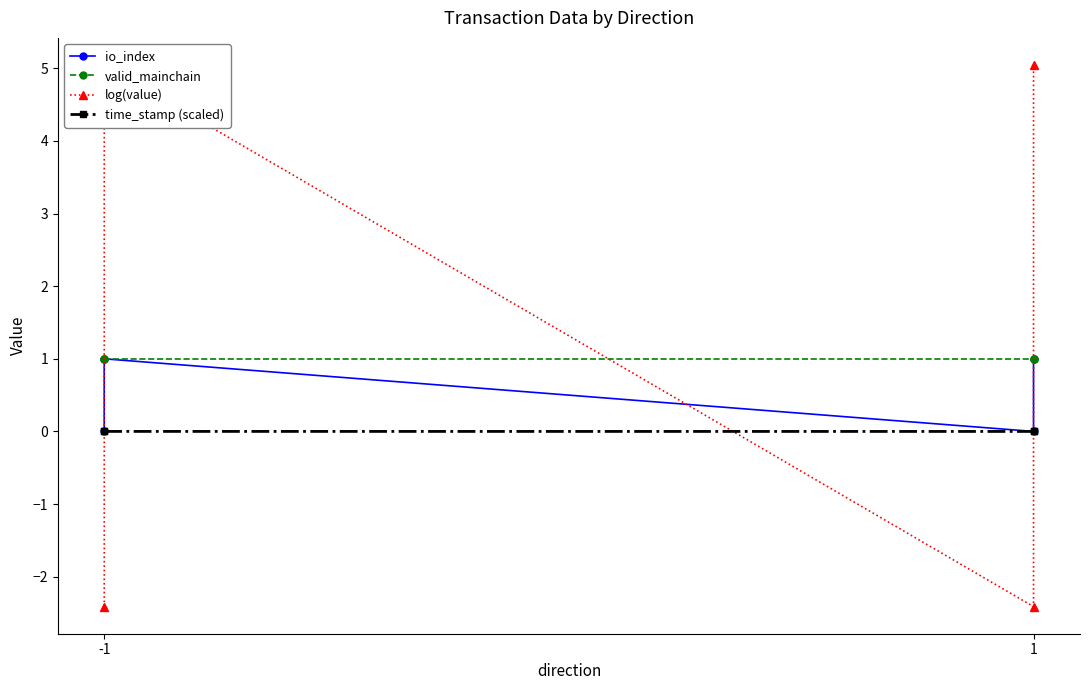

How many distinct data groups are displayed?

4